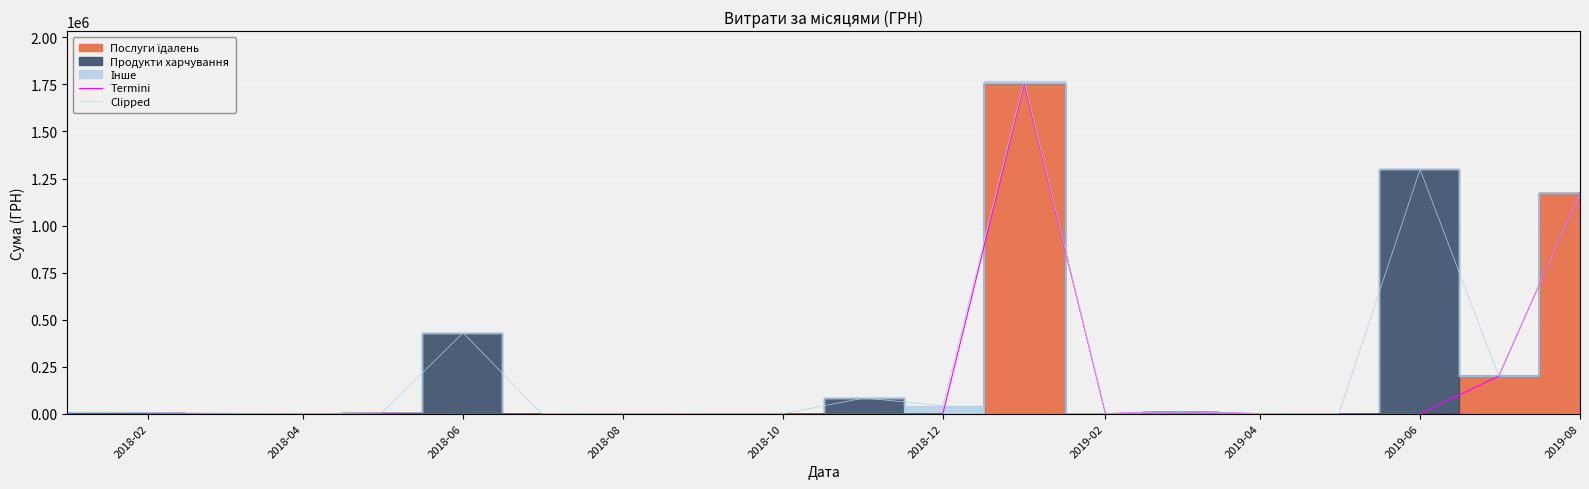

The value of Clipped at 2019-04 is 0.0. True or false?

True